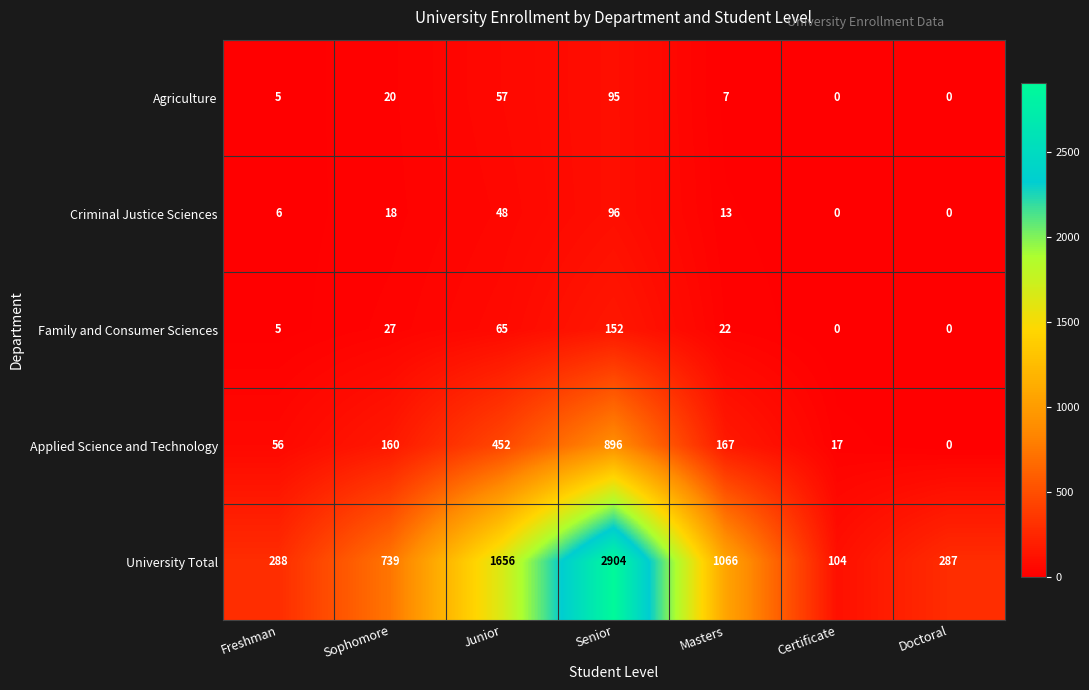

The value of Applied Science and Technology at Sophomore is 160. True or false?

True